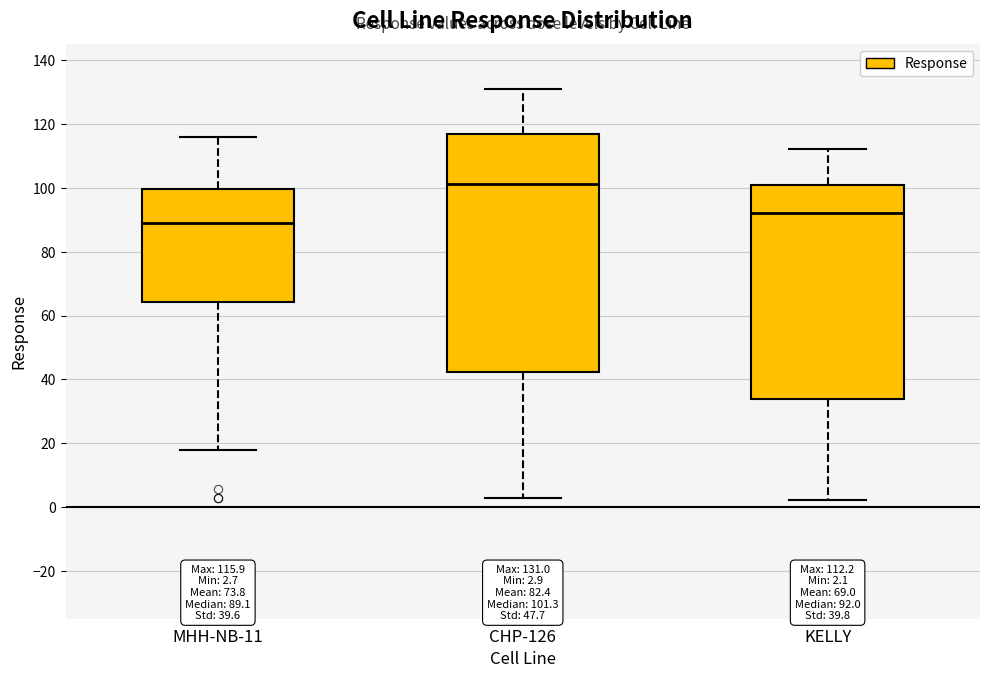

Which box has the highest median line?

CHP-126